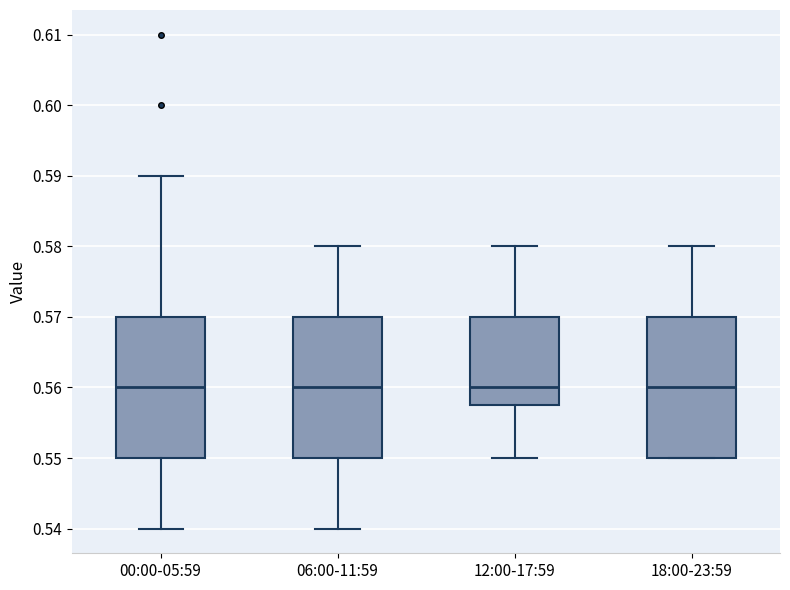

Where is the lower edge of the box for 18:00-23:59 on the y-axis? The values are not printed on the chart, so give them approximately, as read against the axis.

0.550